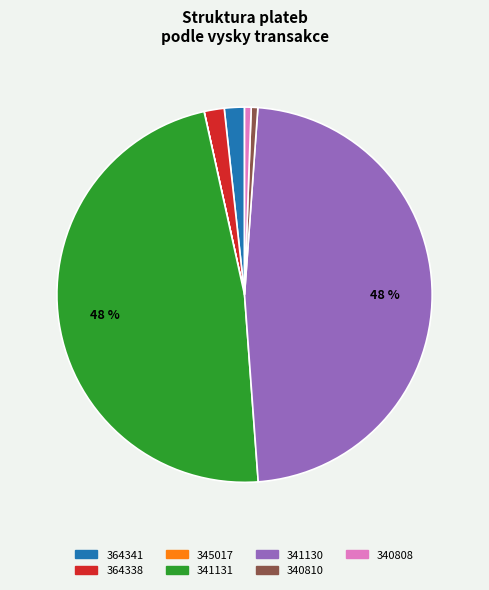

Is there a majority slice in this chart?

No